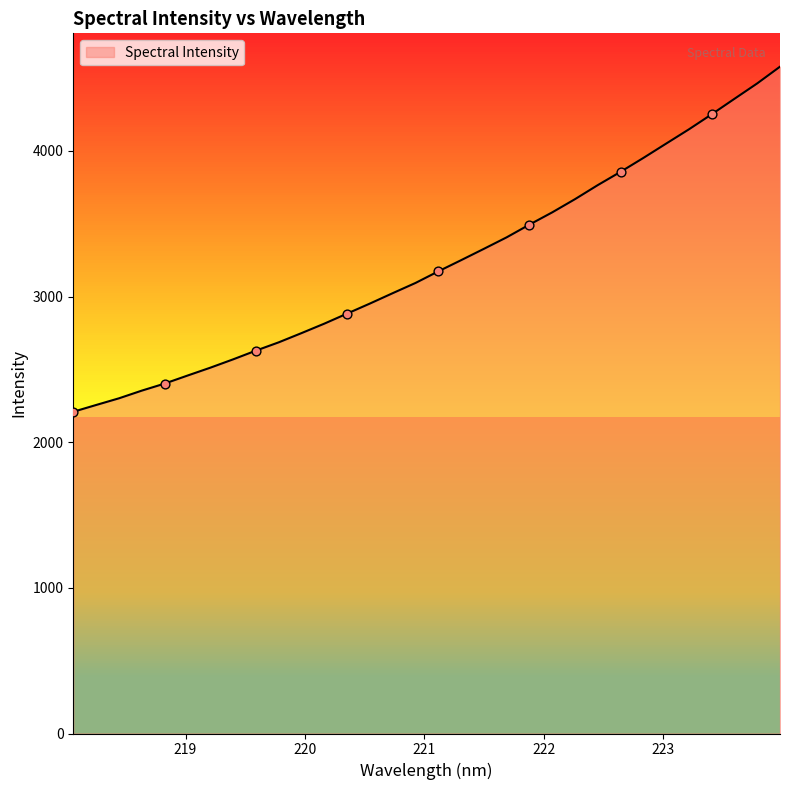

What is the difference between the maximum and minimum values?

2369.3